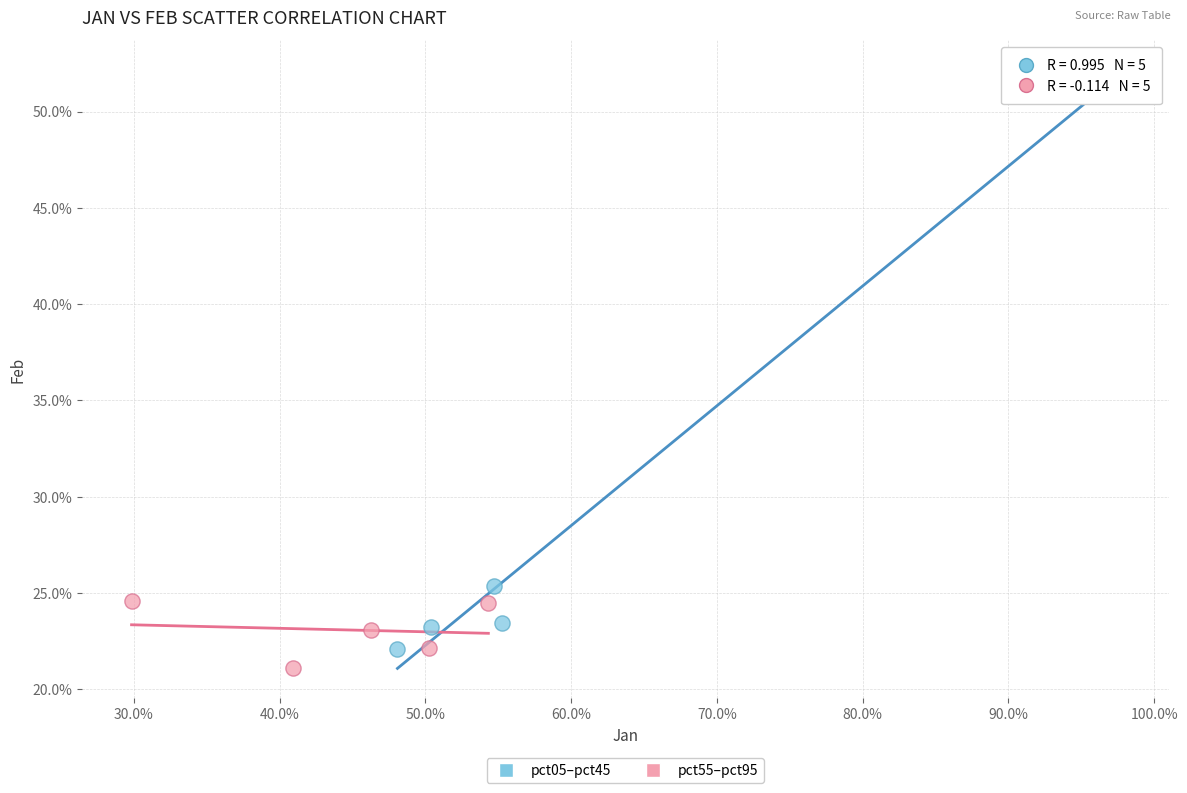

What are all the series names shown in the legend?

pct05–pct45, pct55–pct95